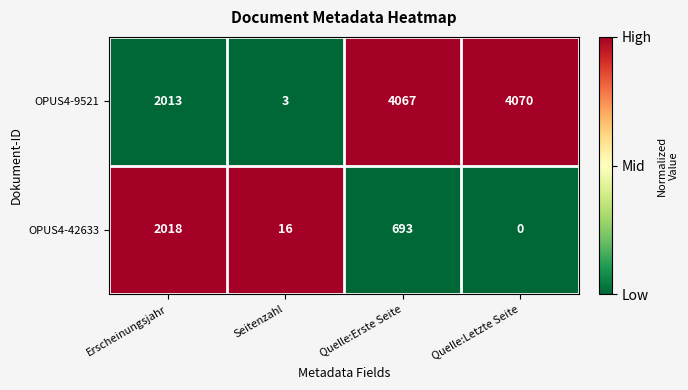

At which label is OPUS4-9521 closest to 2036?

Erscheinungsjahr